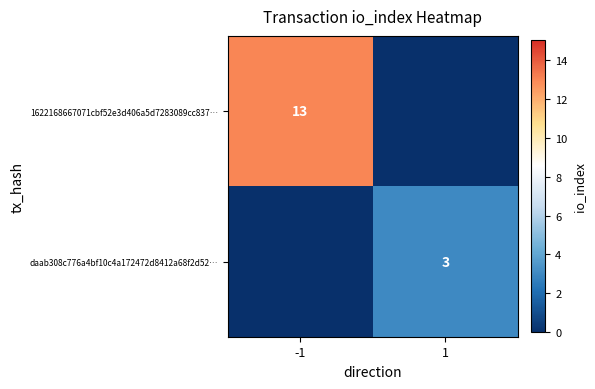

The value of daab308c776a4bf10c4a172472d8412a68f2d52… at 1 is 5. True or false?

False